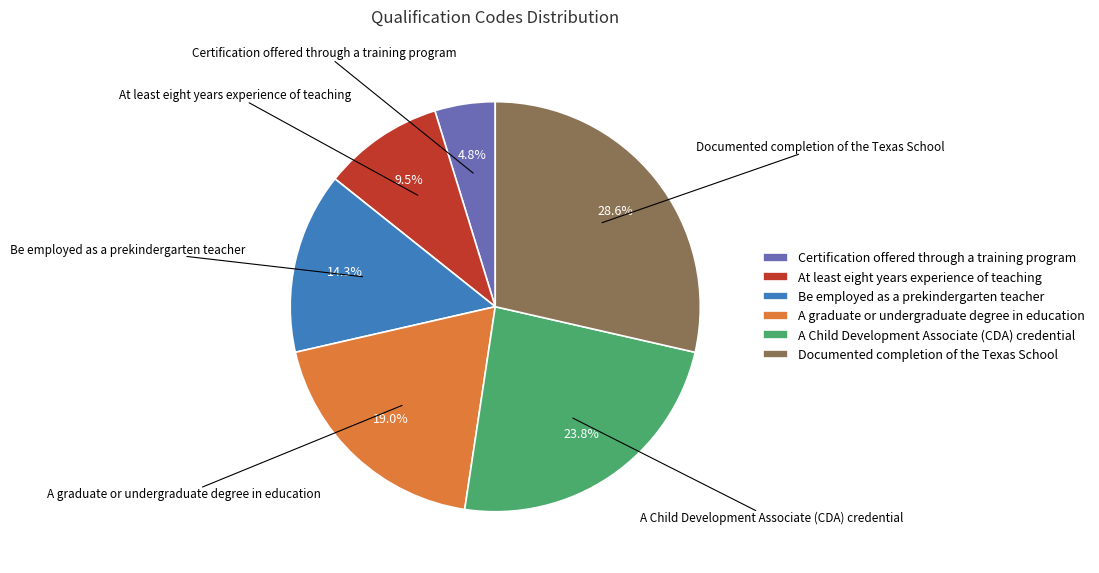

Is it true that A graduate or undergraduate degree in education is 5% of the pie?

False